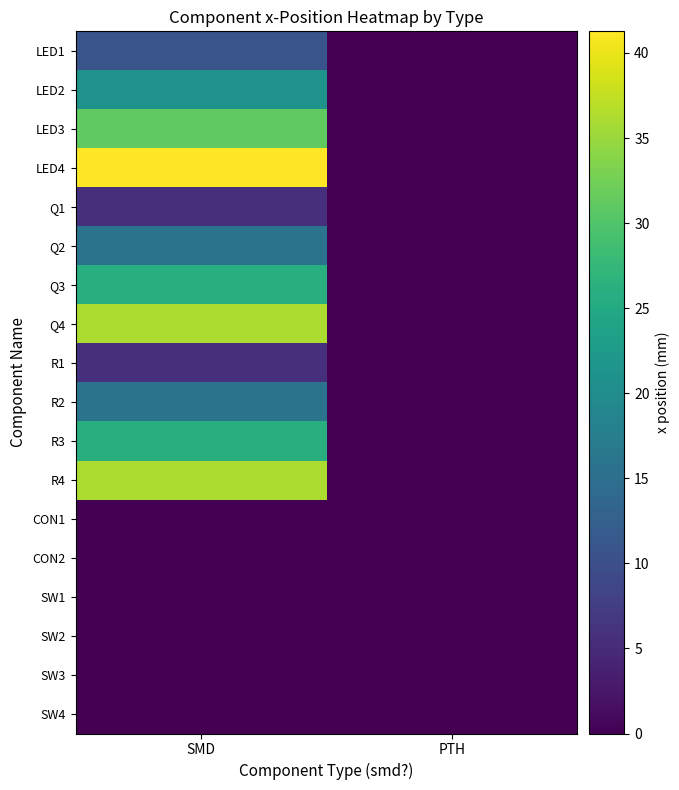

How many data points does each series have?

2